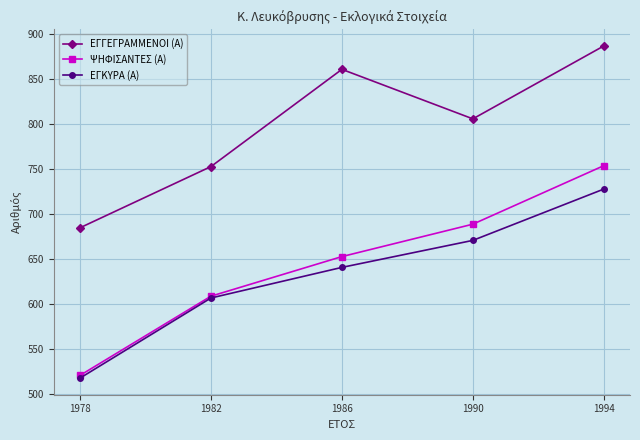

What is the lowest value of the ΨΗΦΙΣΑΝΤΕΣ (Α) series?

521